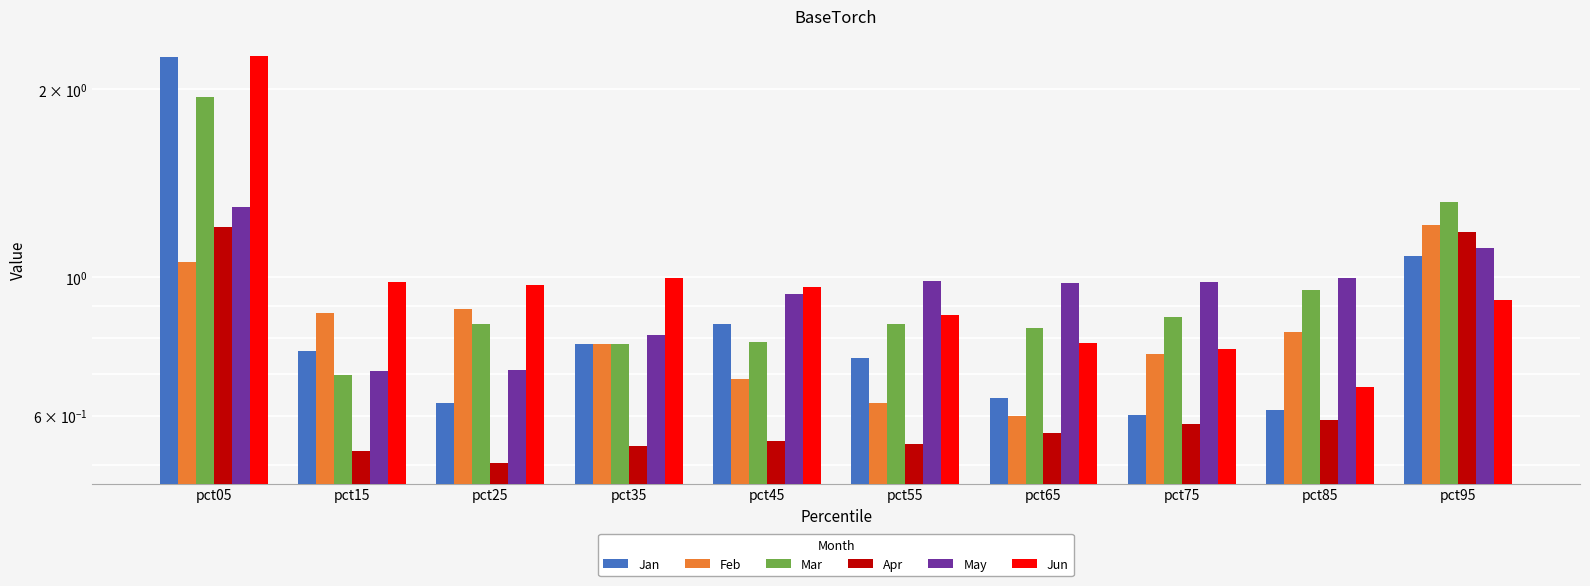

Which series changed the most between pct25 and pct55?

May